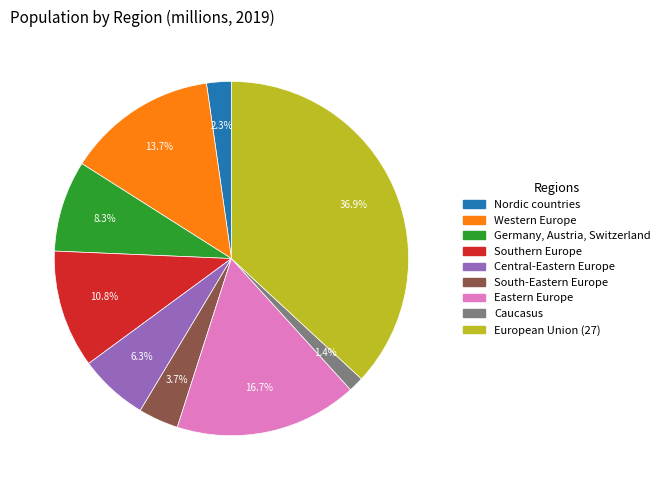

To the nearest percent, what is the combined percentage of Germany, Austria, Switzerland and Eastern Europe?

25%